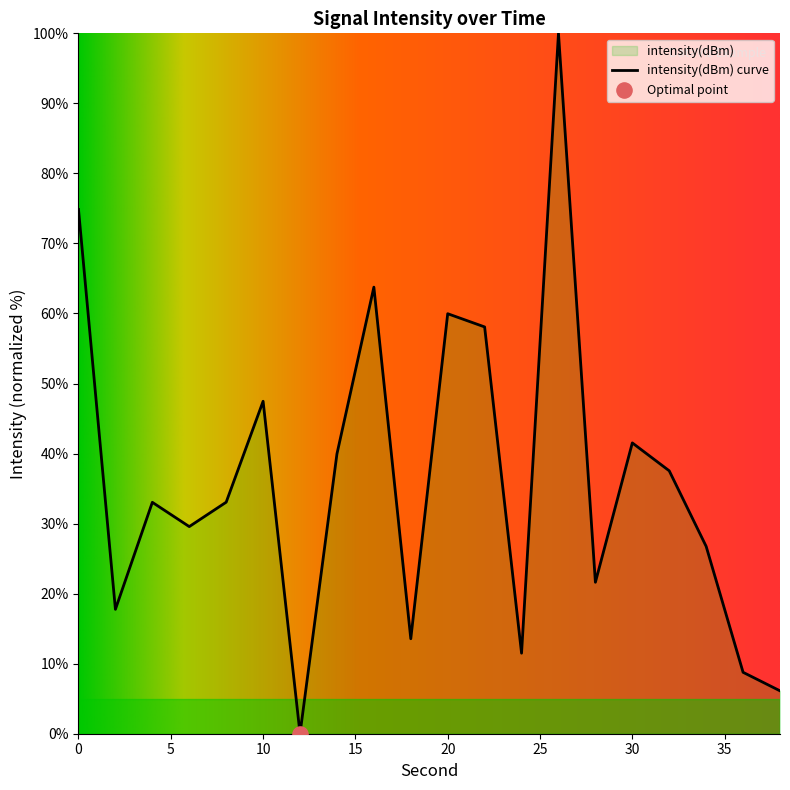

What is the change in value from 10 to 16?

+16.3